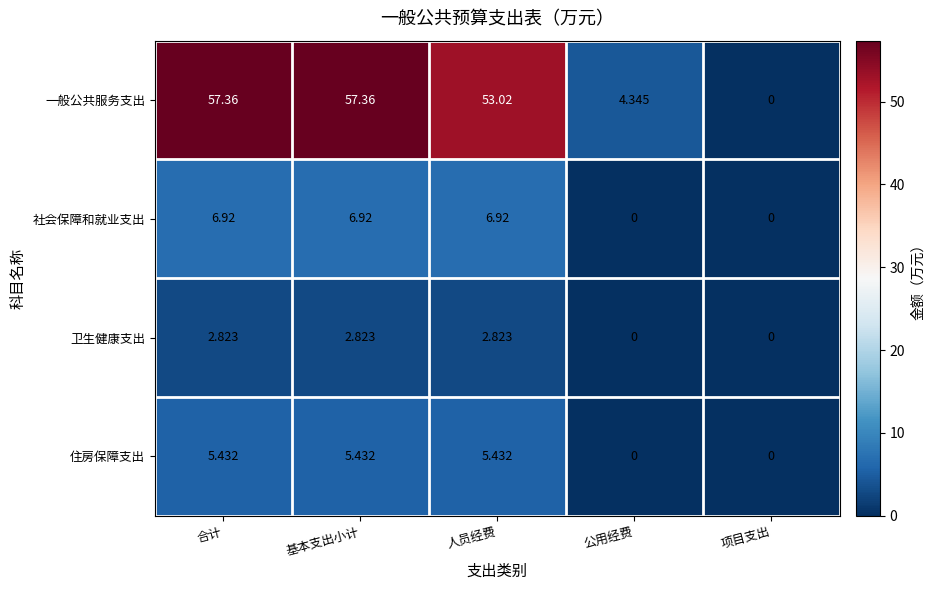

Between 人员经费 and 项目支出, which series saw the biggest shift?

一般公共服务支出